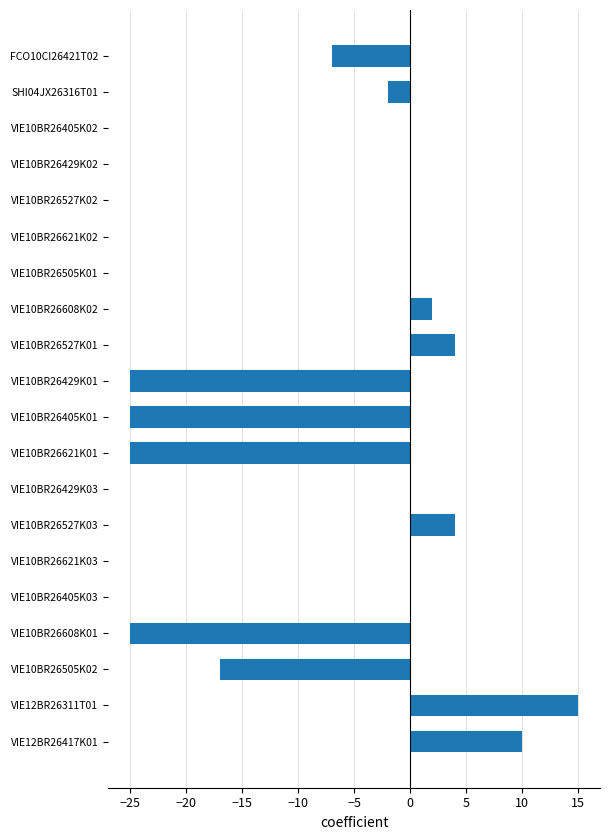

Reading top to bottom, what are all the values shown in this chart?

FCO10CI26421T02=-7	SHI04JX26316T01=-2	VIE10BR26405K02=0	VIE10BR26429K02=0	VIE10BR26527K02=0	VIE10BR26621K02=0	VIE10BR26505K01=0	VIE10BR26608K02=2	VIE10BR26527K01=4	VIE10BR26429K01=-25	VIE10BR26405K01=-25	VIE10BR26621K01=-25	VIE10BR26429K03=0	VIE10BR26527K03=4	VIE10BR26621K03=0	VIE10BR26405K03=0	VIE10BR26608K01=-25	VIE10BR26505K02=-17	VIE12BR26311T01=15	VIE12BR26417K01=10